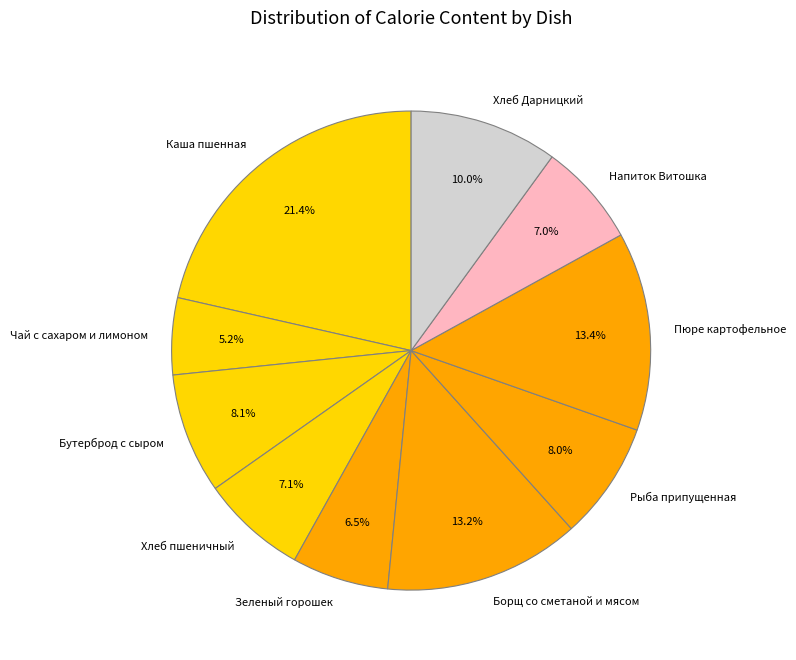

Does Чай с сахаром и лимоном represent more than half of the total?

No